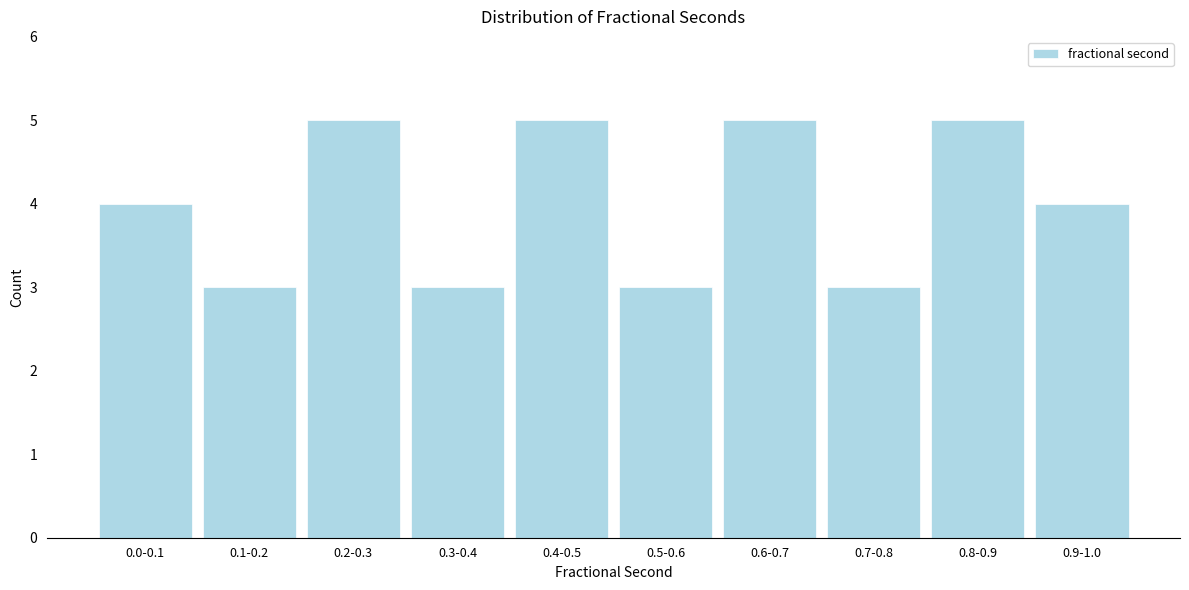

Reading left to right, what are all the values shown in this chart?

4	3	5	3	5	3	5	3	5	4